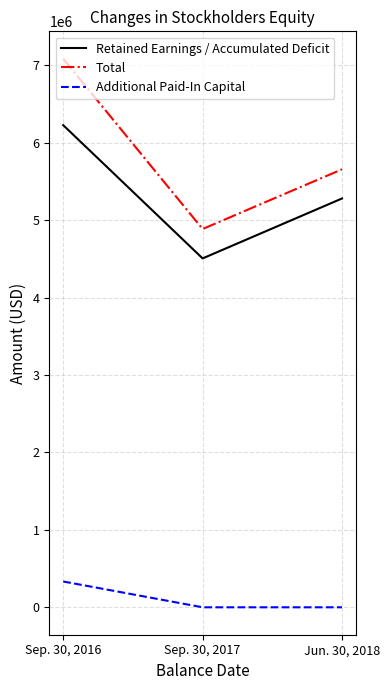

What is the difference between the maximum and minimum values in the Retained Earnings / Accumulated Deficit series?

1720848